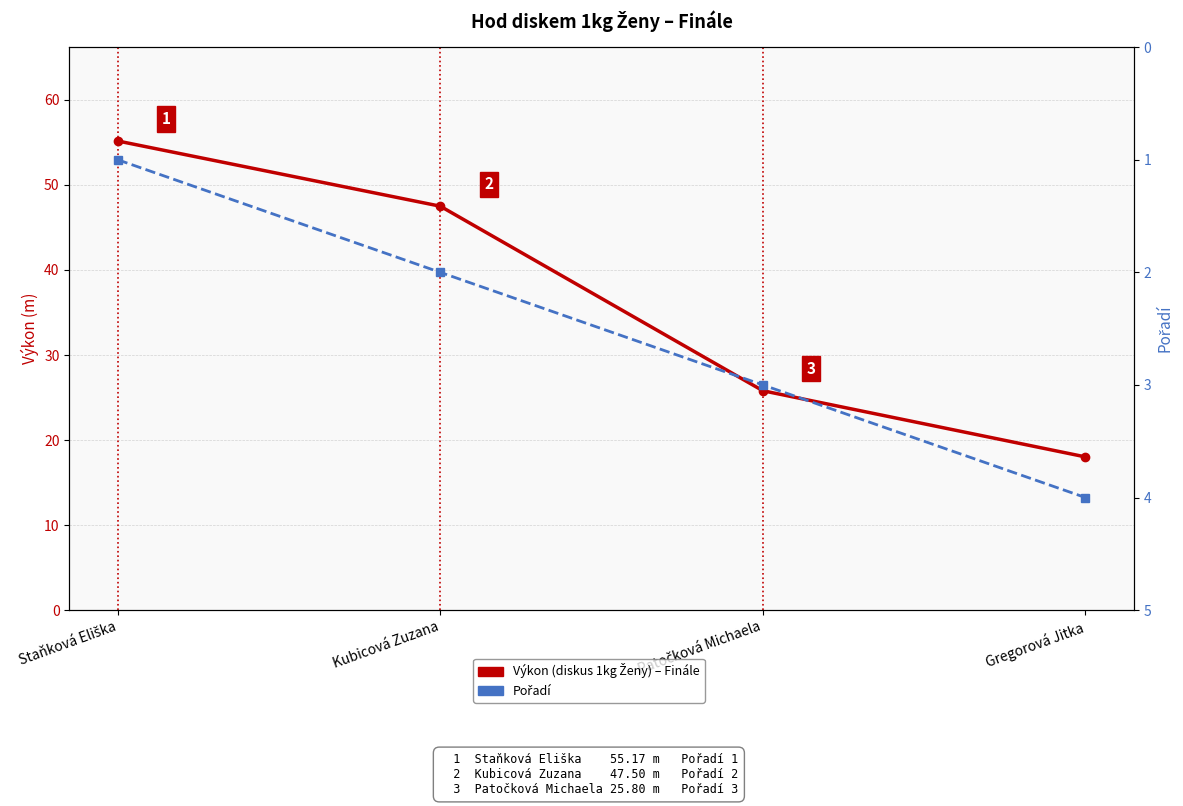

Reading left to right, extract all data points from this chart.

Výkon (diskus 1kg Ženy) – Finále: 55.2	47.5	25.8	18.0
Pořadí: 1.0	2.0	3.0	4.0